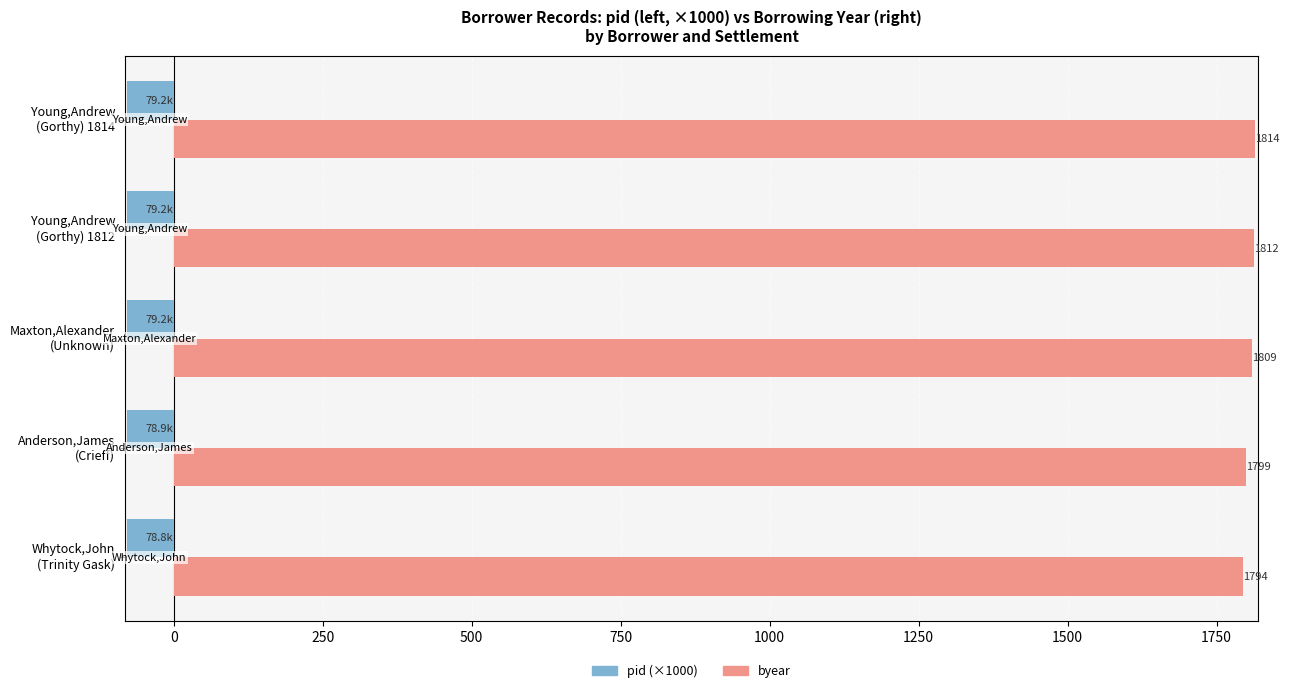

List the series in order of their overall mean, highest first.

byear, pid (×1000)